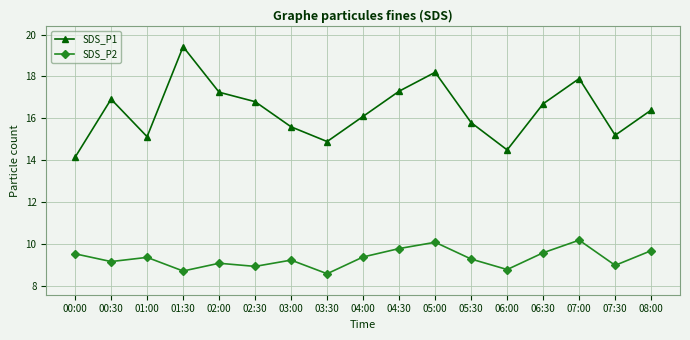

At 00:30, list the series in order from largest to smallest.

SDS_P1, SDS_P2